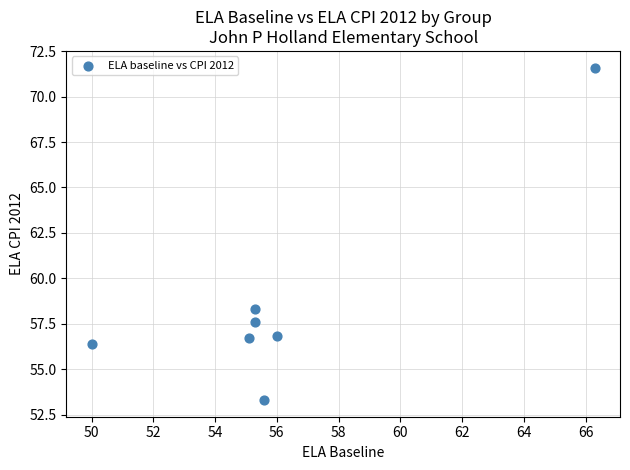

What Y value in the scatter plot is closest to 62?

58.3